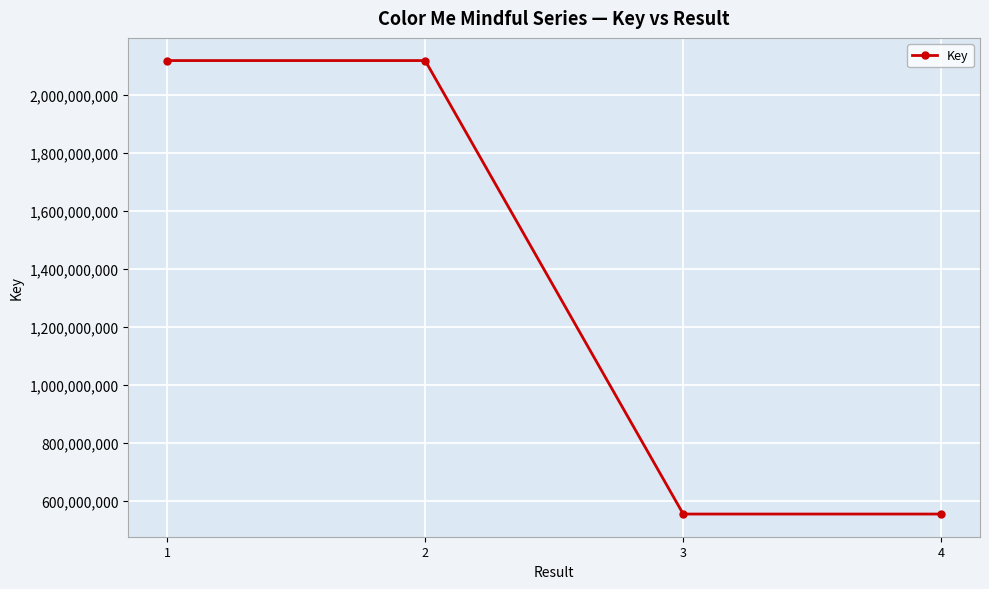

True or false: the data has more than 2 interior local peaks.

False